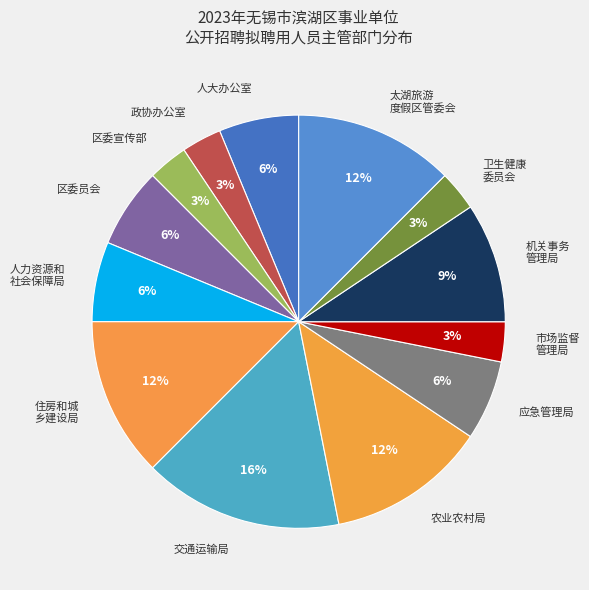

Does 区委员会 account for over 50% of the chart?

No